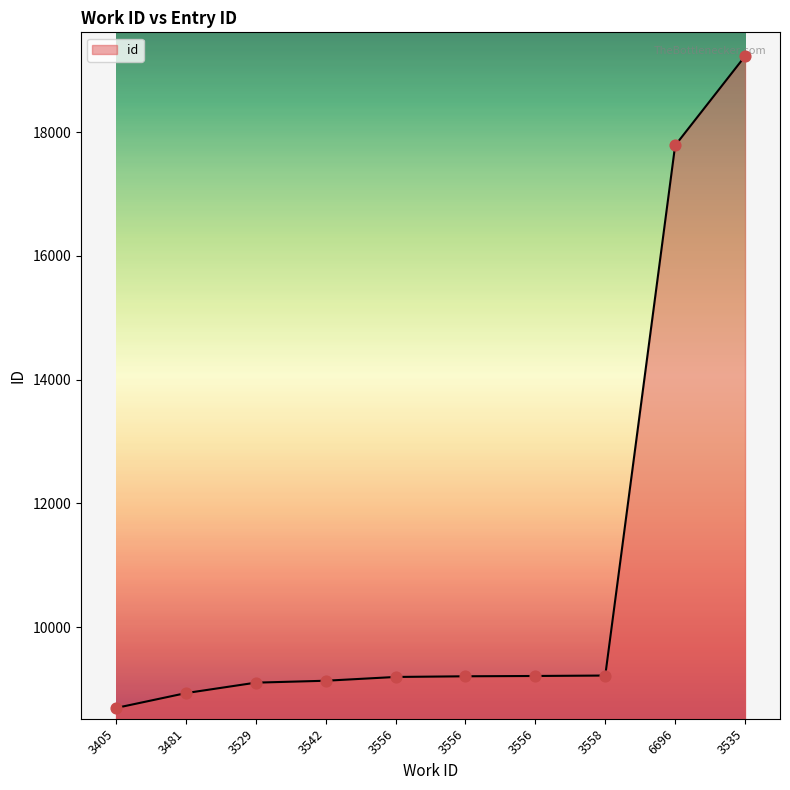

What is the ratio of the value at 3405 to the value at 3556?

0.9